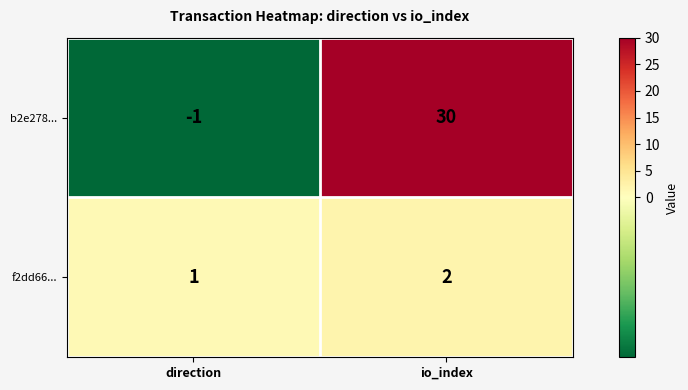

Where is f2dd66... nearest to the value 1?

direction